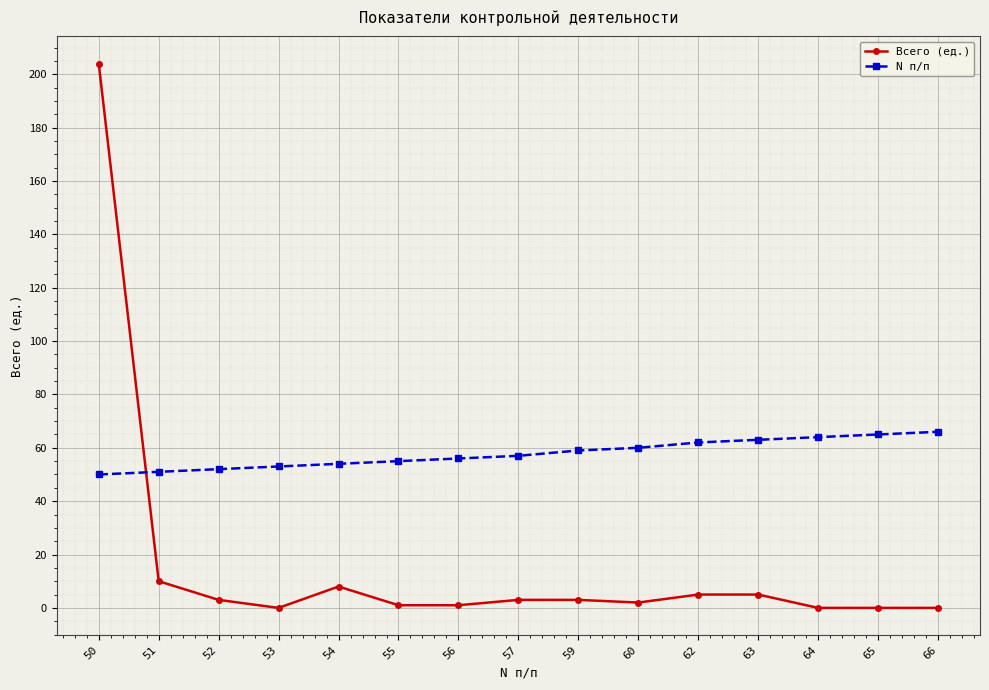

Rank the series at 63 from highest to lowest value.

N п/п, Всего (ед.)